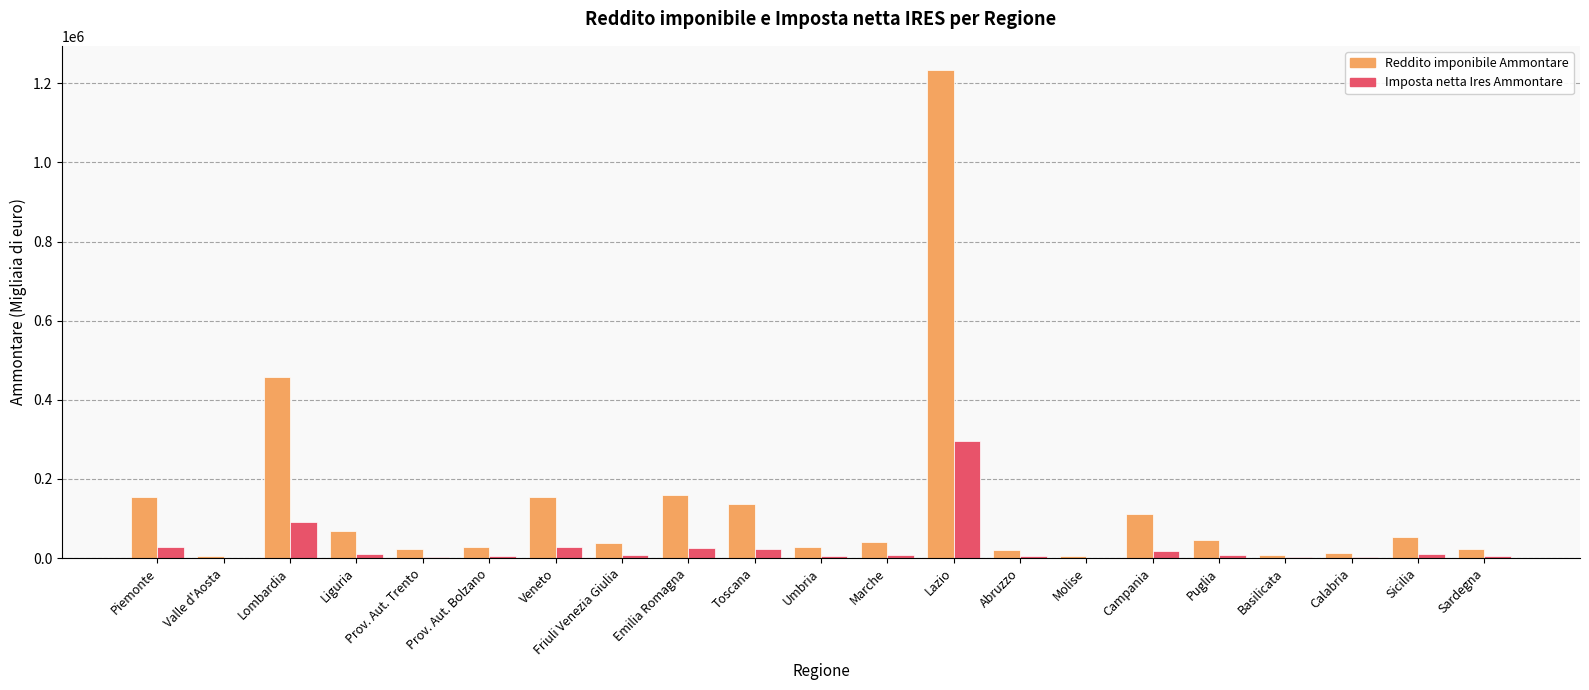

The value of Reddito imponibile Ammontare at Veneto is 155188. True or false?

True